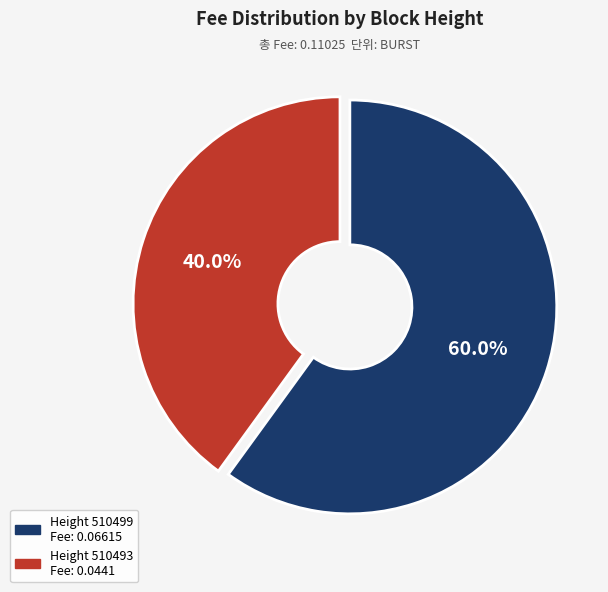

Does any single category account for the majority?

Yes